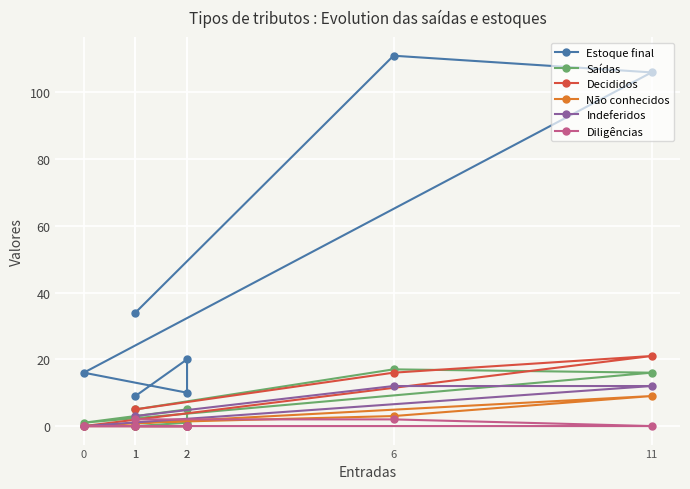

Between 2 and 1, which is larger?

1